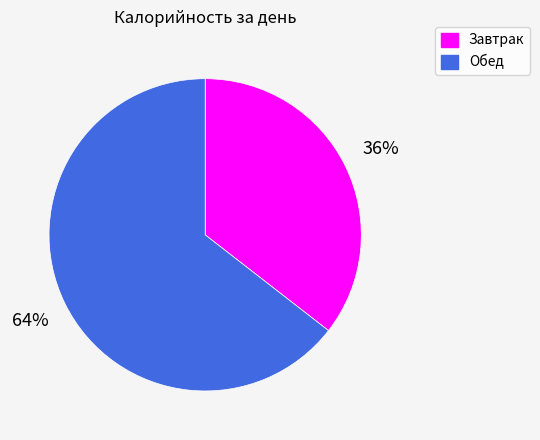

Does any single category account for the majority?

Yes